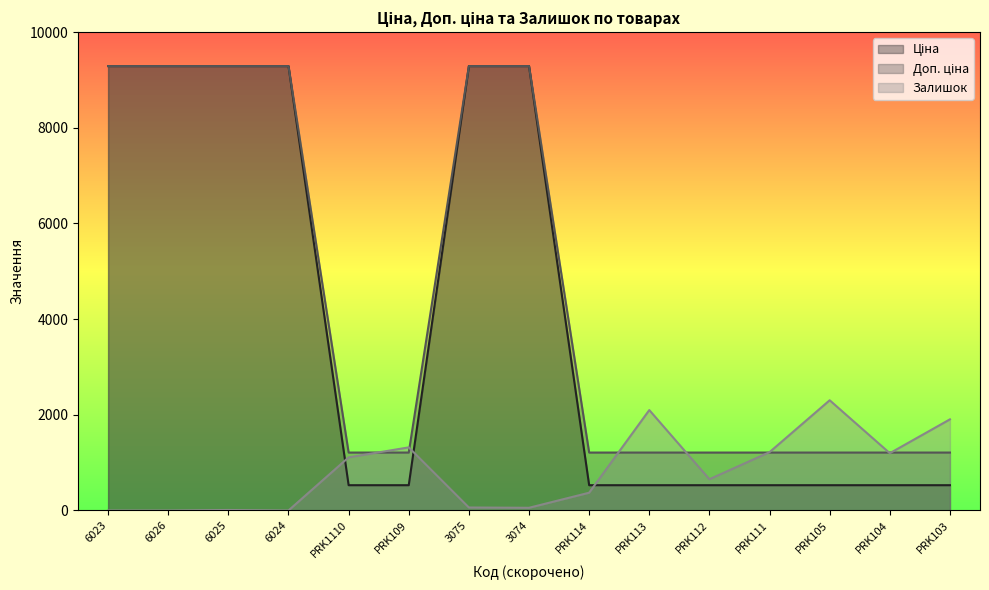

Between 3075 and PRK111, which series saw the biggest shift?

Ціна